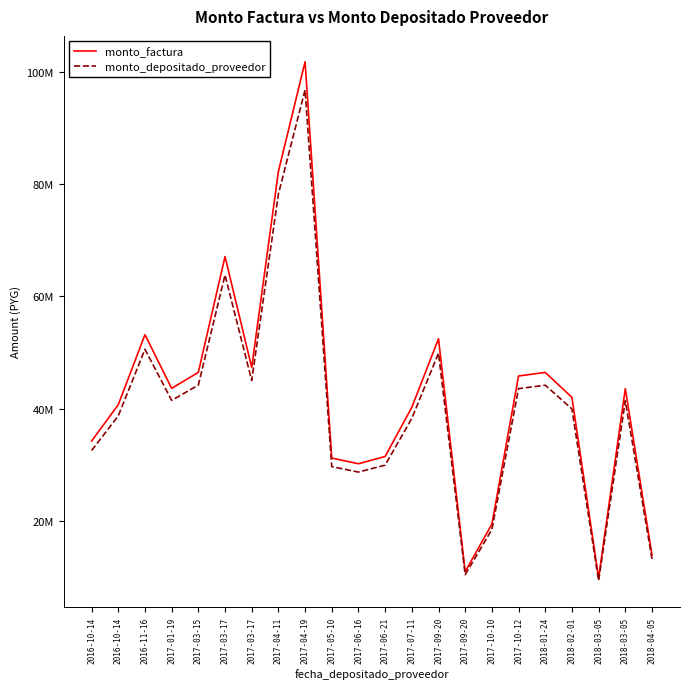

At which label does monto_depositado_proveedor reach its minimum?

2018-03-05